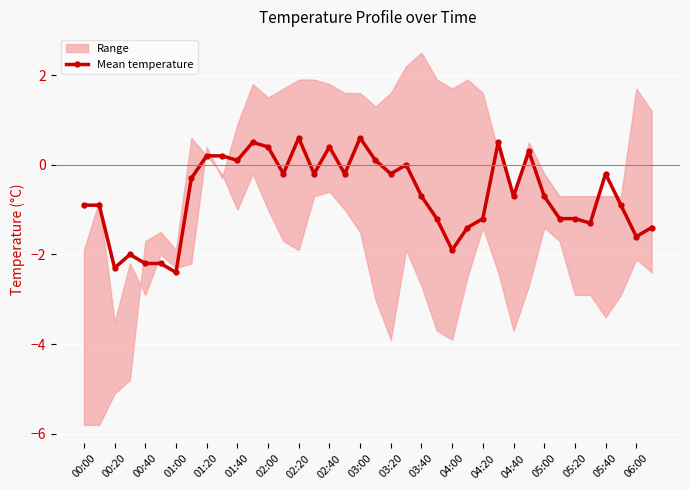

The Mean temperature series shows -0.3 at 05:00. True or false?

False